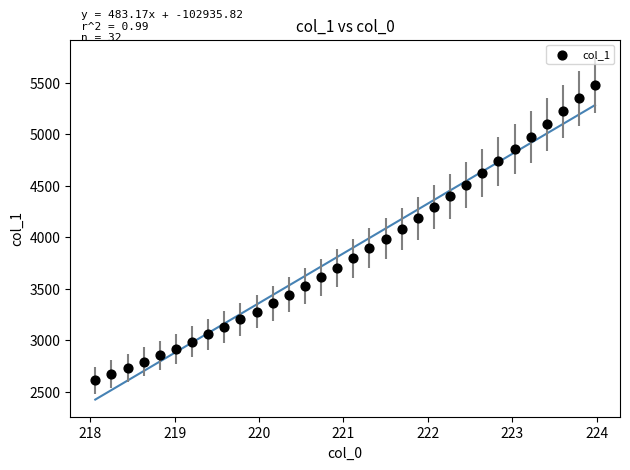

What is the range of X values (max minus min)?

5.9